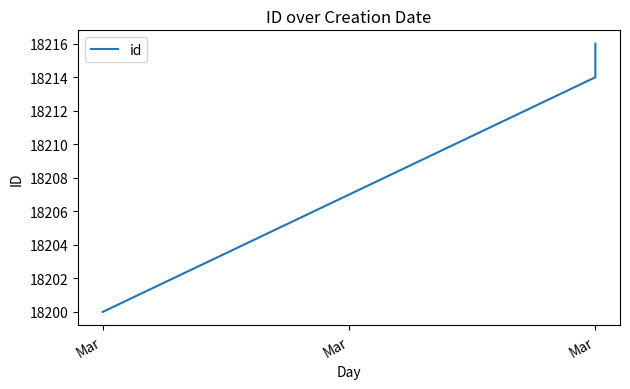

Does the chart have visible grid lines?

No